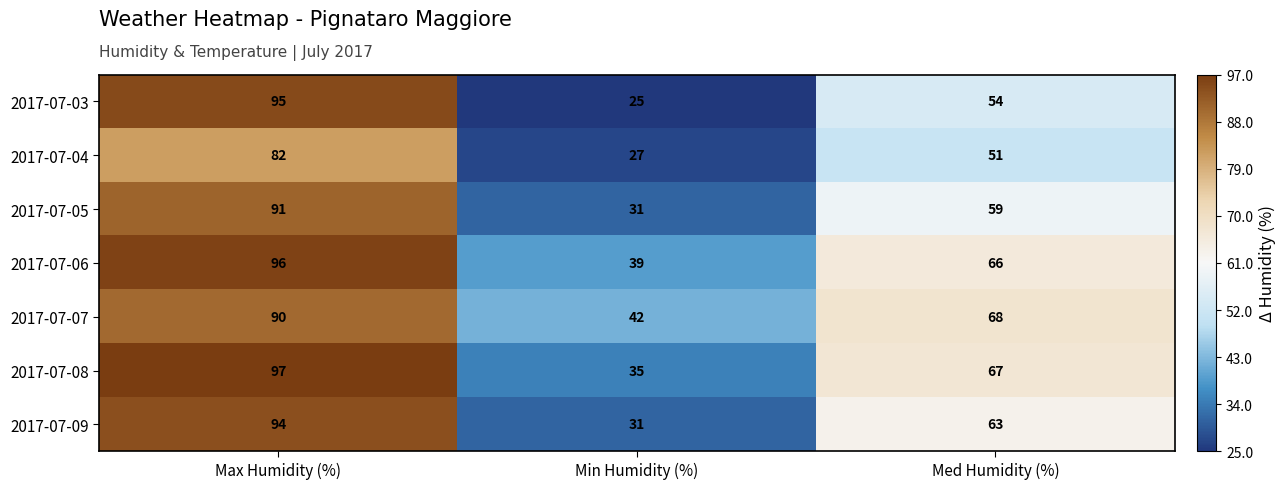

What is the spread (max minus min) of values at Med Humidity (%)?

17